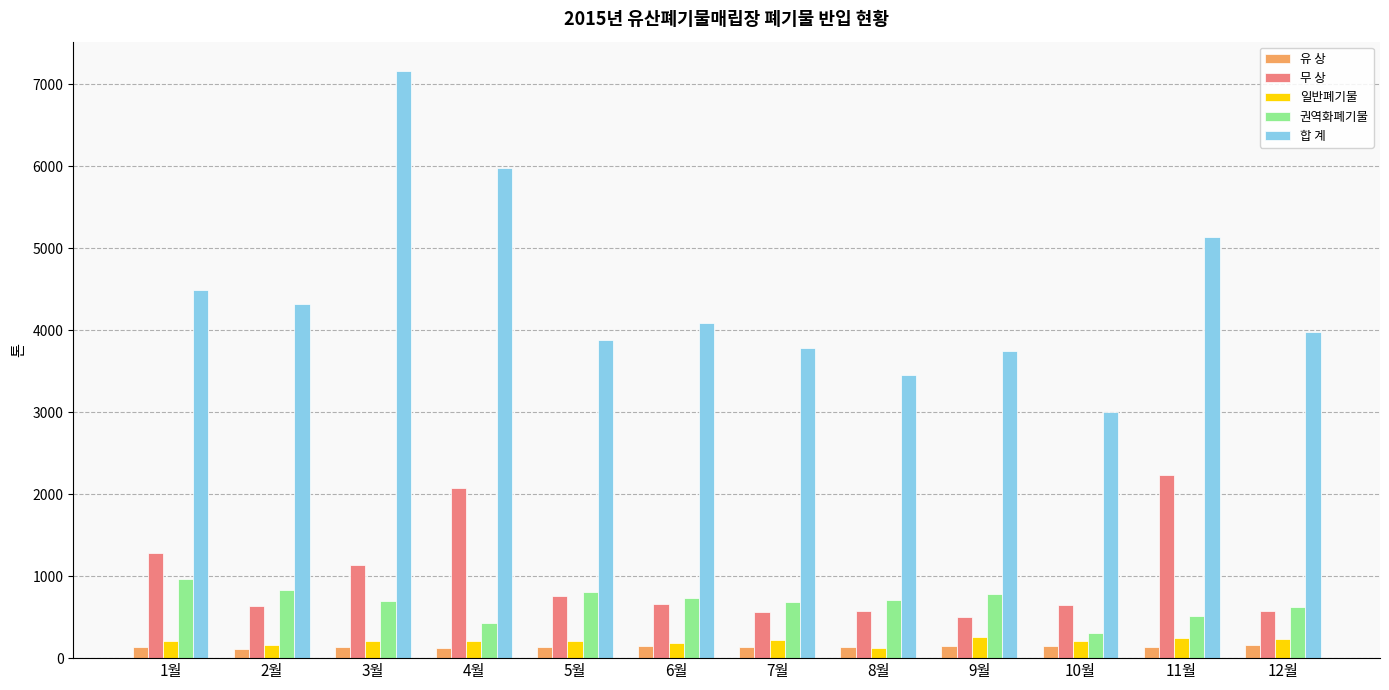

How many bars are there in each group?

5